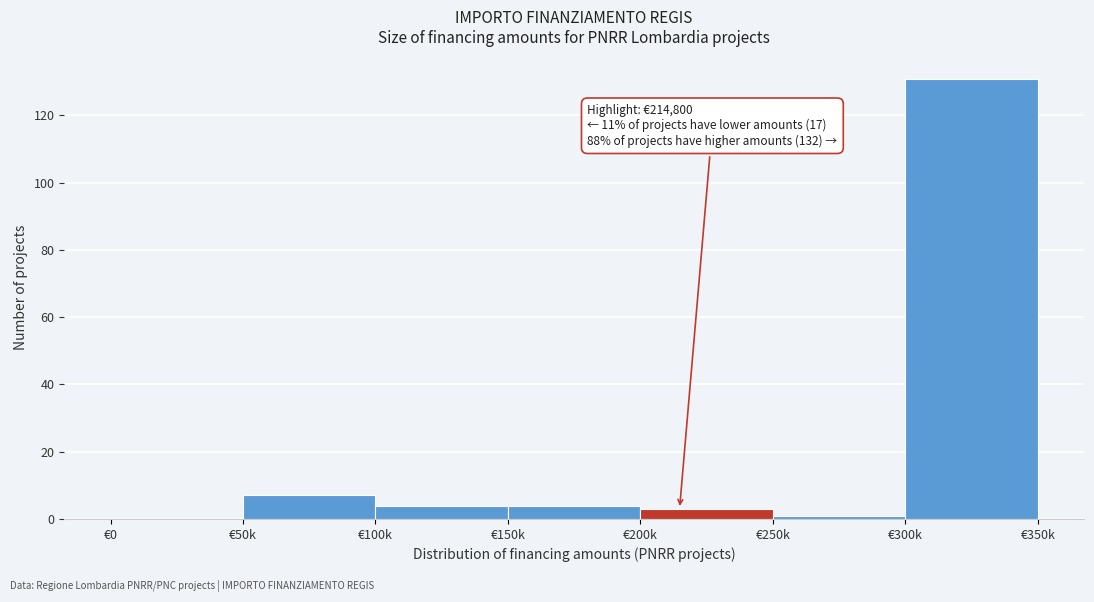

Reading left to right, what are all the values shown in this chart?

€0=0	€50k=7	€100k=4	€150k=4	€200k=3	€250k=1	€300k=131